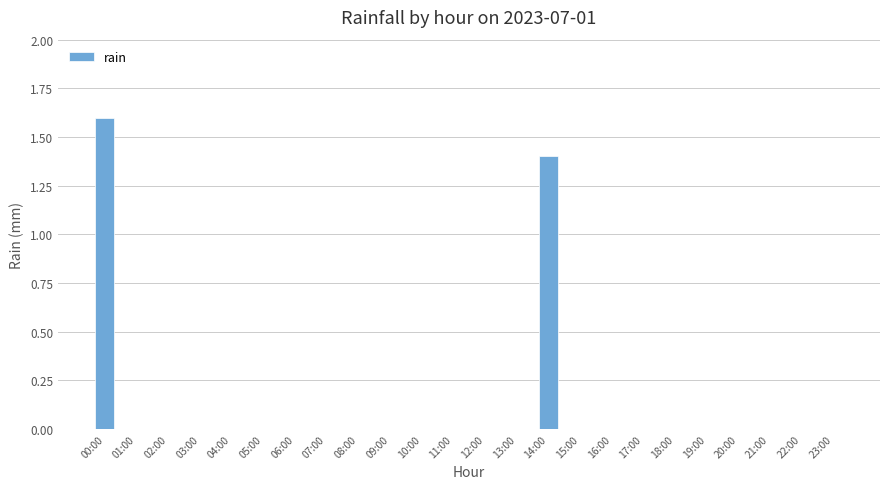

What is the sum of all values?

3.0